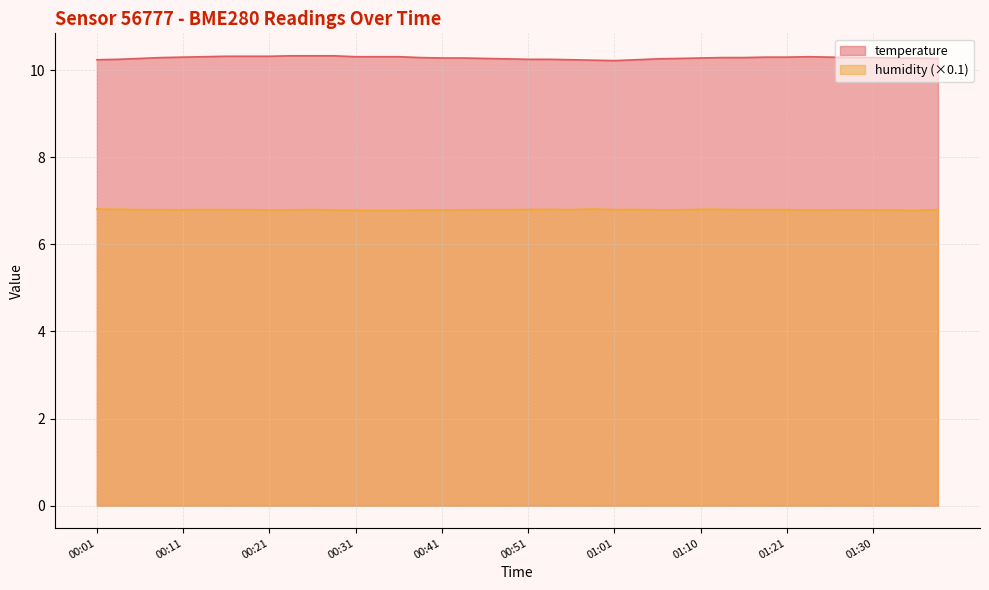

At how many categories does at least one series exceed 9?

40